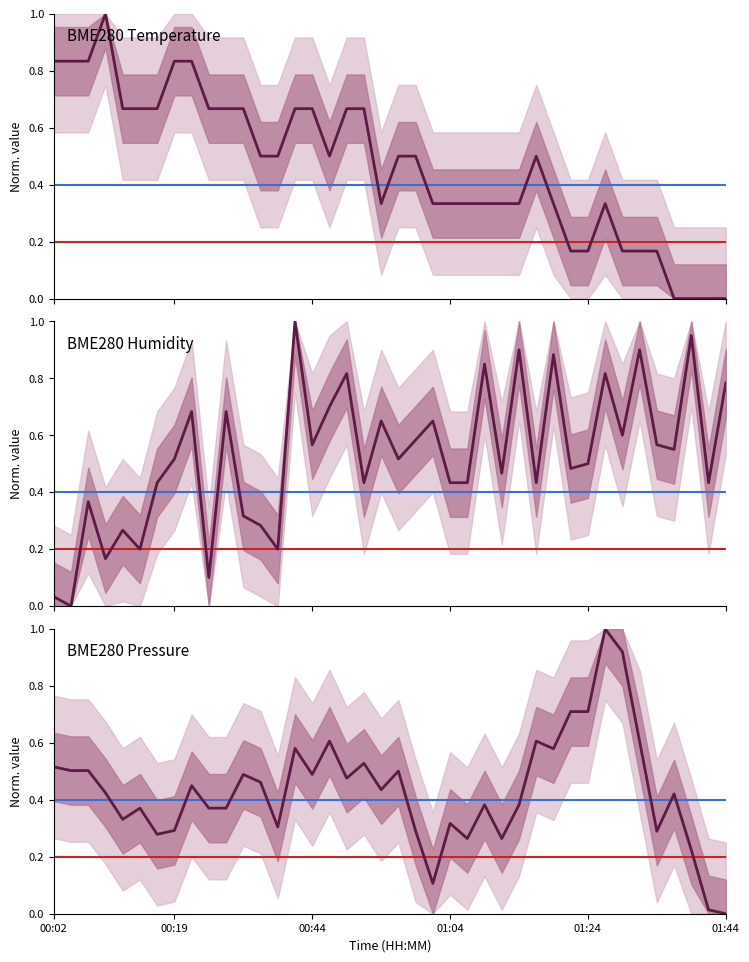

Between 16 and 27, which is larger?

16